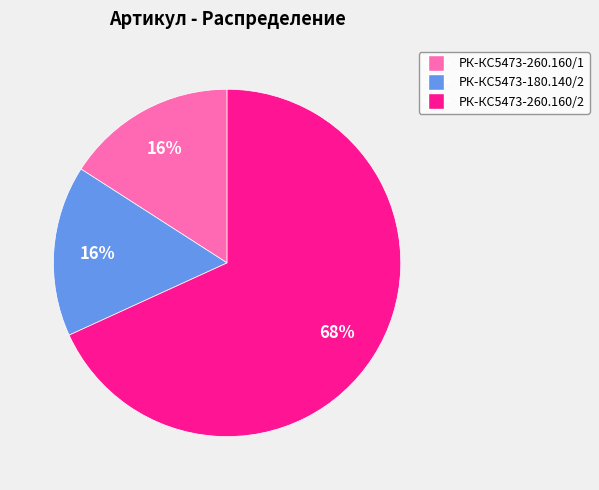

To the nearest percent, what is the difference between the largest and smallest slice percentages?

52%